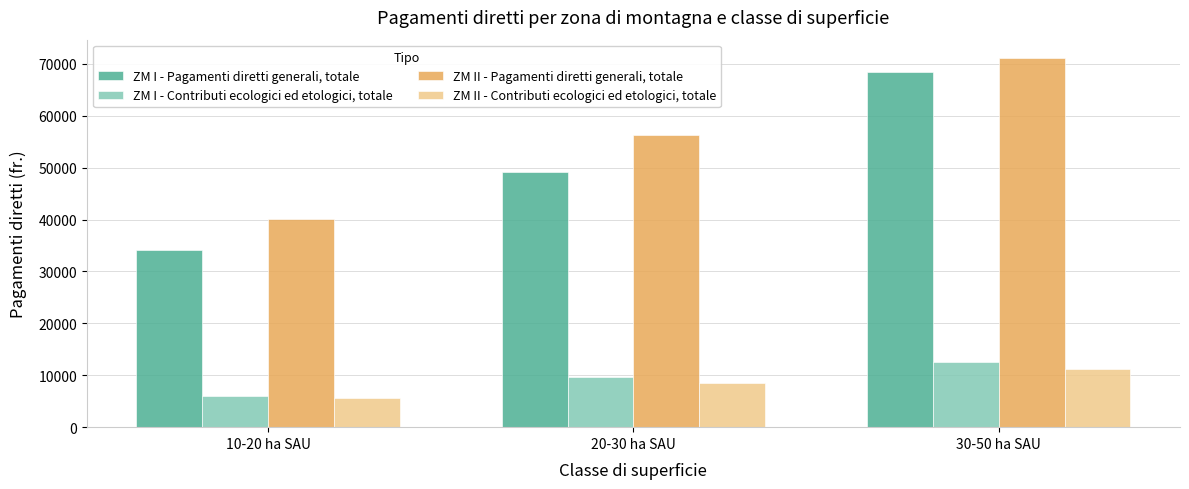

Is the value of ZM II - Contributi ecologici ed etologici, totale at 20-30 ha SAU greater than the value of ZM I - Pagamenti diretti generali, totale at 30-50 ha SAU?

No